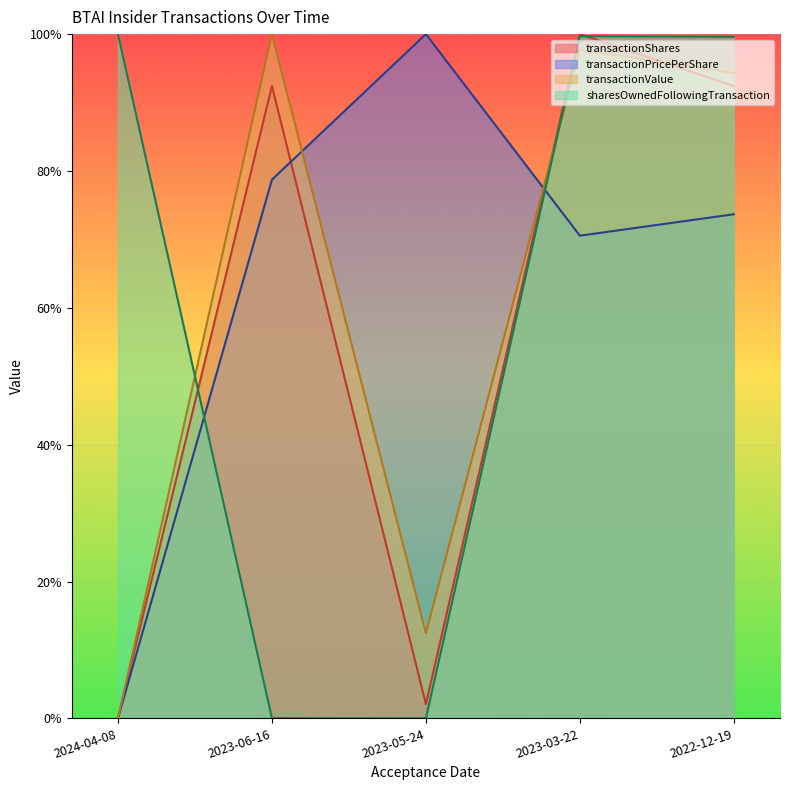

Reading right to left, list all the values displayed in this chart.

transactionShares: 92.4	100.0	2.1	92.4	0.0
transactionPricePerShare: 73.7	70.5	100.0	78.7	0.0
transactionValue: 94.3	97.7	12.4	100.0	0.0
sharesOwnedFollowingTransaction: 99.6	99.7	0.0	0.0	100.0